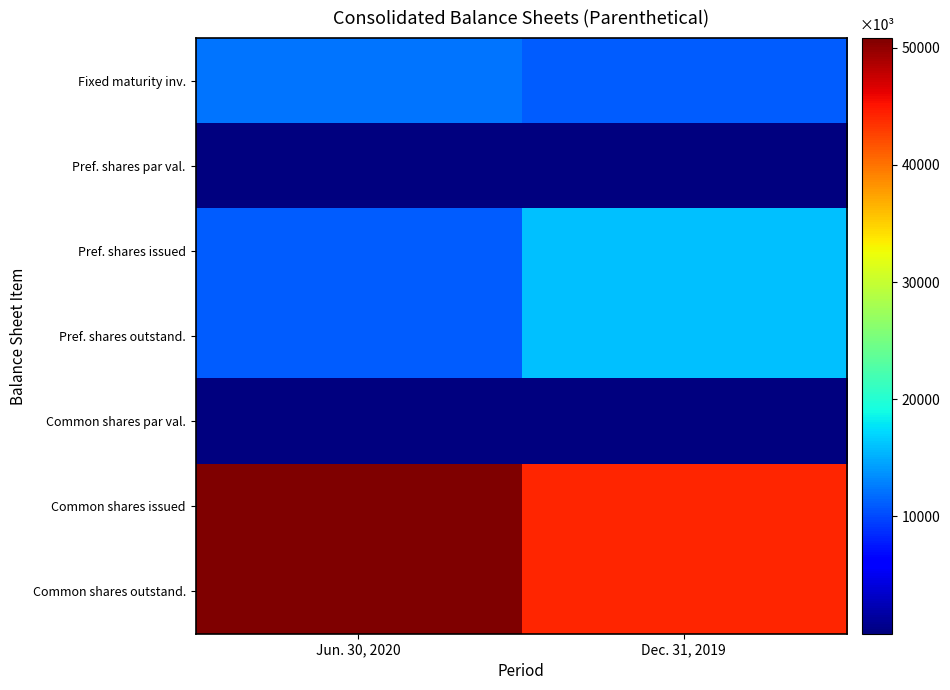

Reading left to right, extract all data points from this chart.

Fixed maturity inv.: Jun. 30, 2020=12188507	Dec. 31, 2019=11067414
Pref. shares par val.: Jun. 30, 2020=1	Dec. 31, 2019=1
Pref. shares issued: Jun. 30, 2020=11010000	Dec. 31, 2019=16010000
Pref. shares outstand.: Jun. 30, 2020=11010000	Dec. 31, 2019=16010000
Common shares par val.: Jun. 30, 2020=1	Dec. 31, 2019=1
Common shares issued: Jun. 30, 2020=50811098	Dec. 31, 2019=44148116
Common shares outstand.: Jun. 30, 2020=50811098	Dec. 31, 2019=44148116